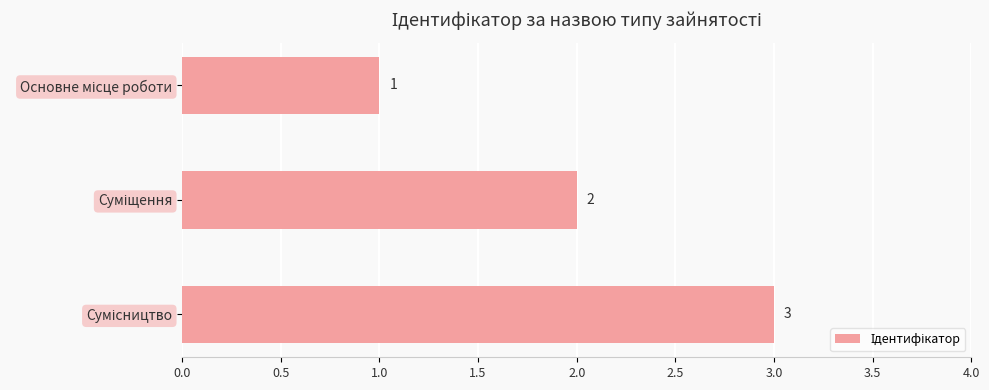

What is the greatest value displayed?

3